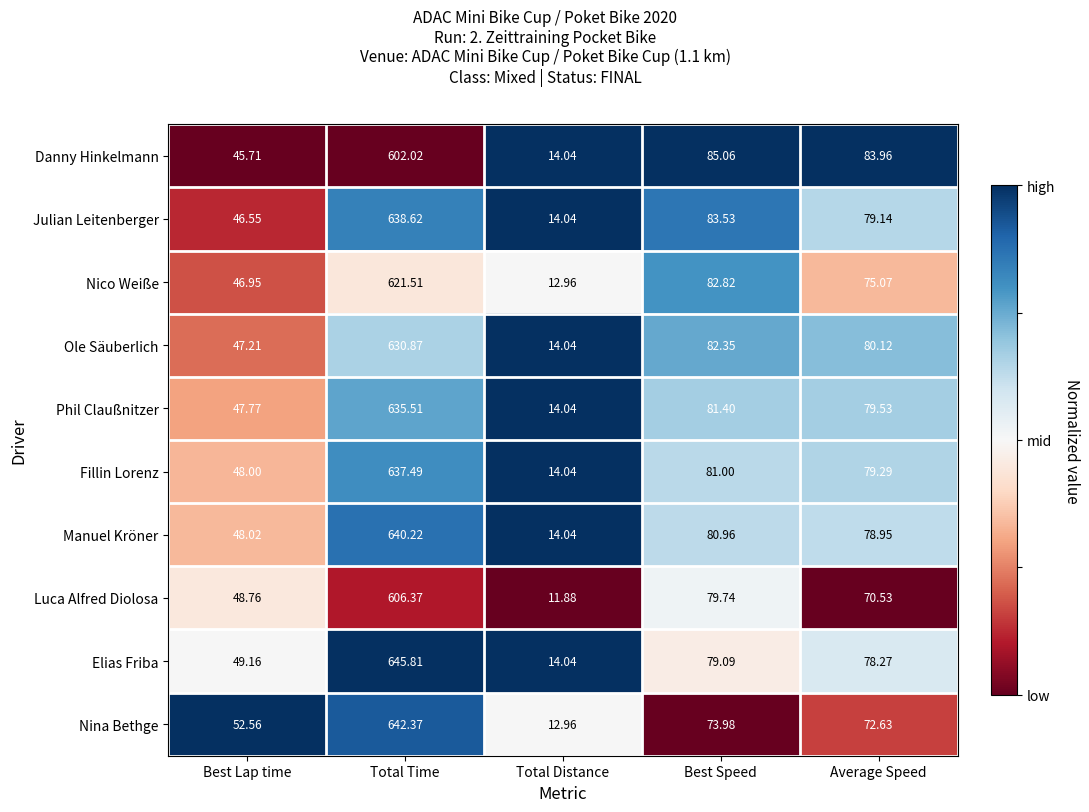

At which label is Luca Alfred Diolosa closest to 309?

Best Speed